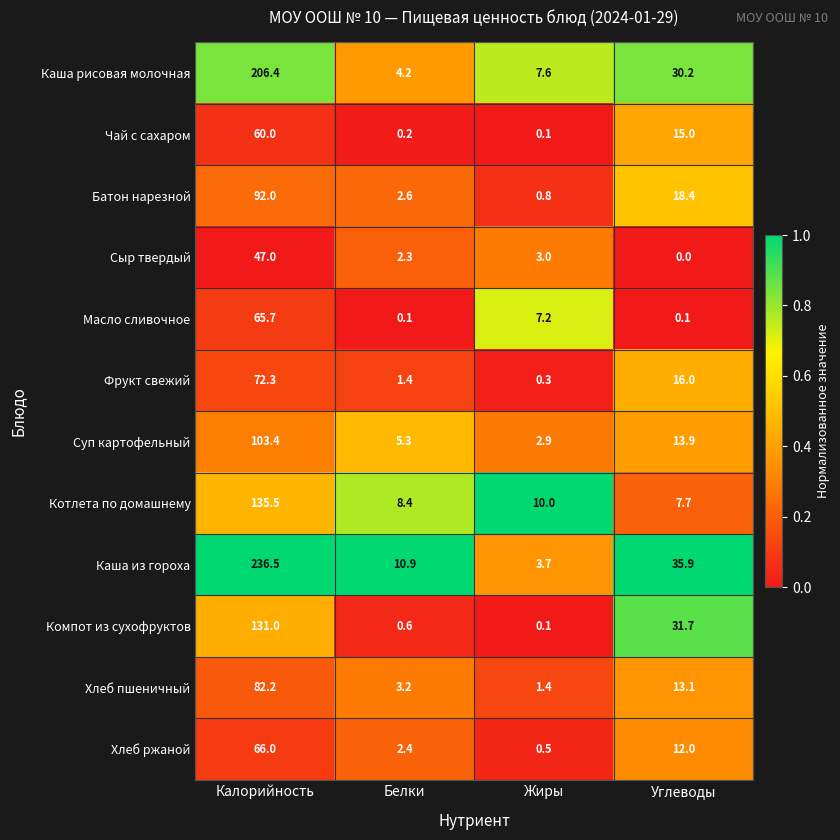

Which series has the largest total across all categories?

Каша из гороха